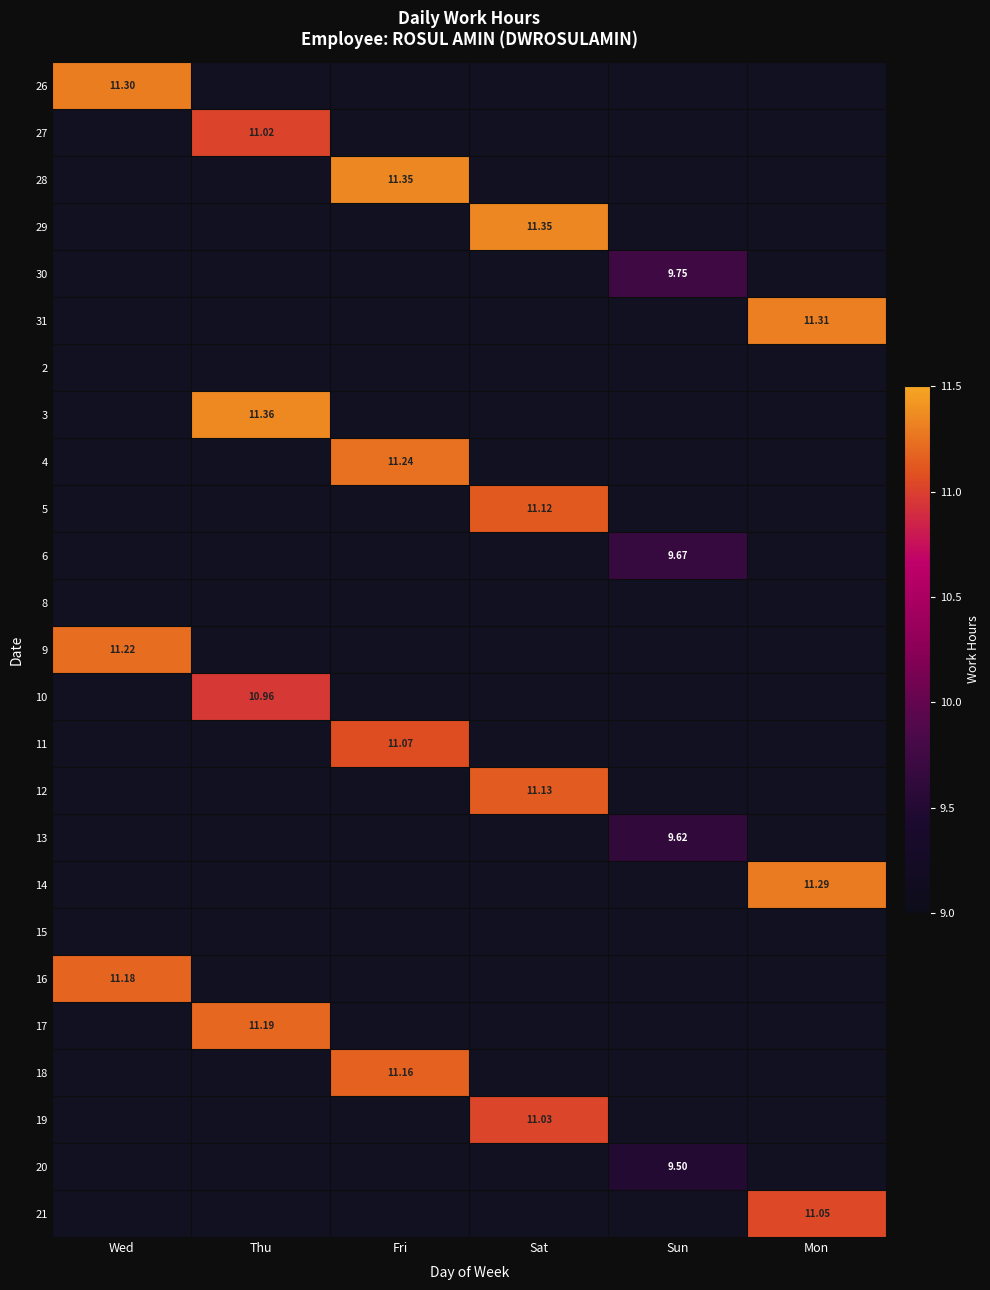

At how many categories does at least one series exceed 10?

5